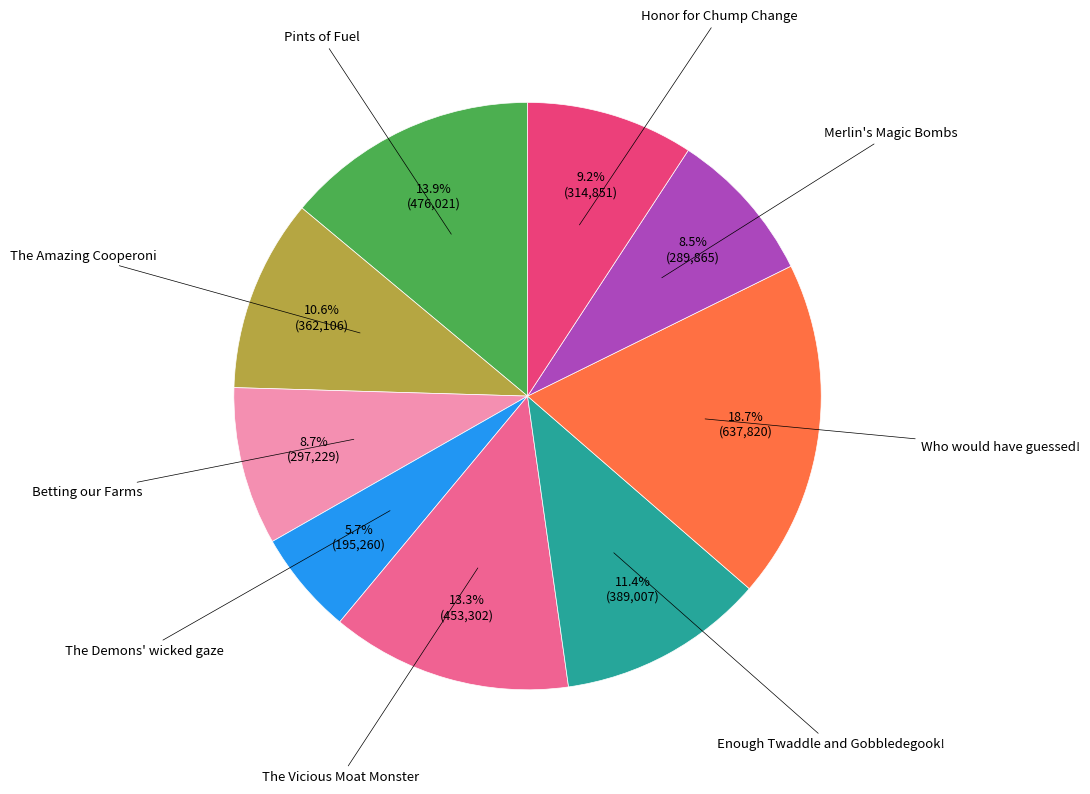

To the nearest percent, what portion does Who would have guessed! represent?

19%